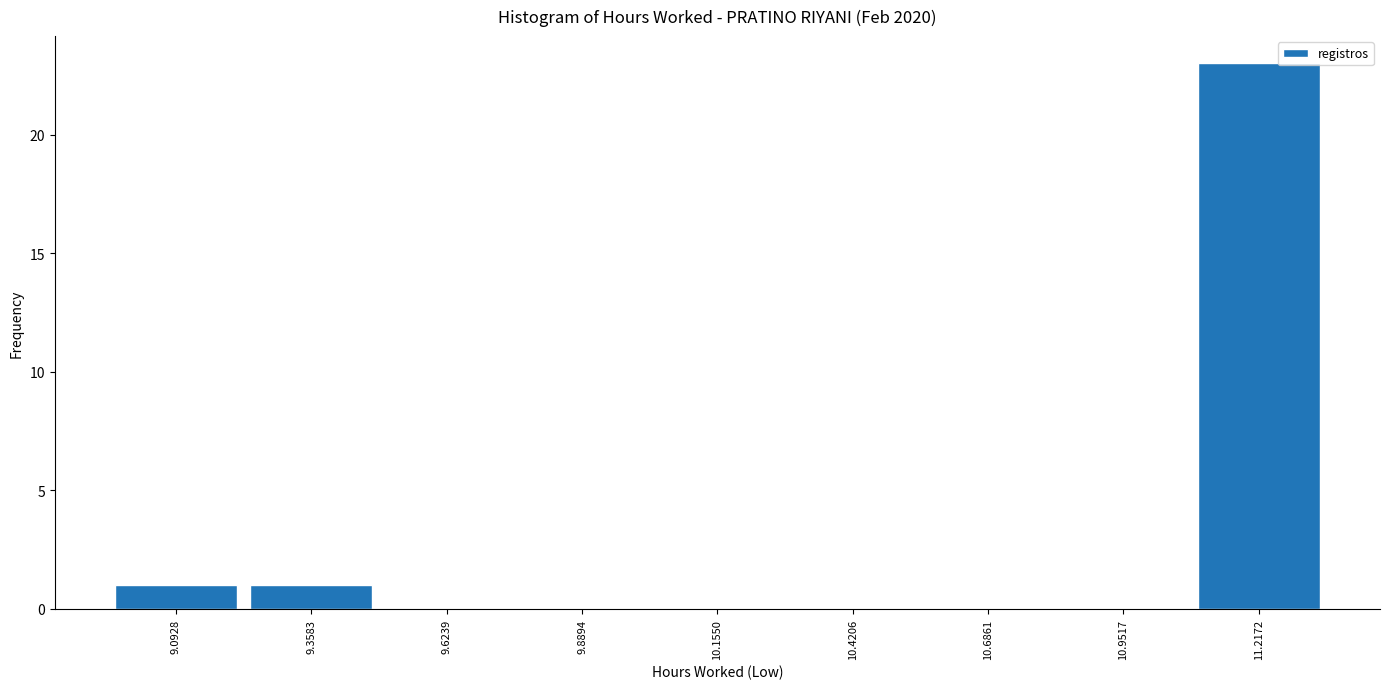

What is the height of the bar covering 9.25 to 9.50 on the x-axis? Neither the bar edges nor the heights are printed on the chart, so give them approximately, as read against the axes.

1